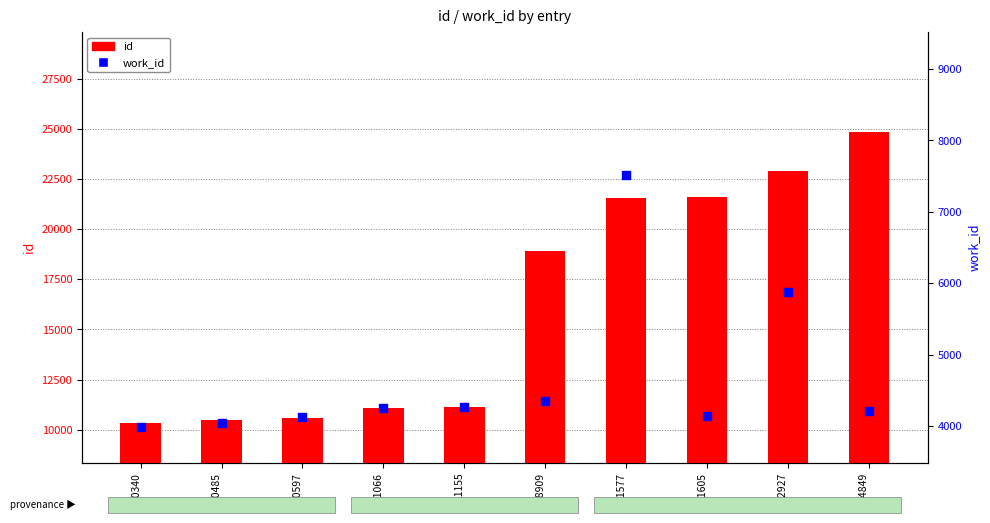

What is the total value across all series at 21577?

29097